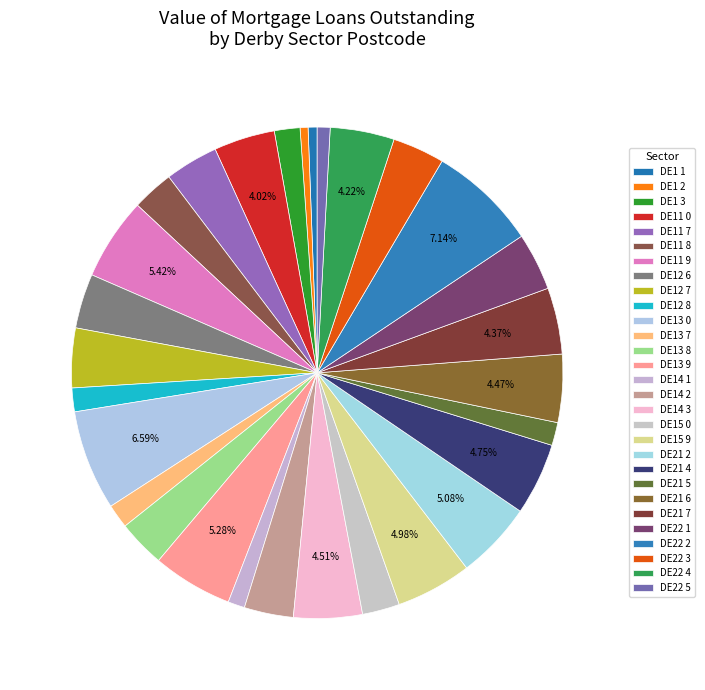

How many segments does this pie chart have?

29